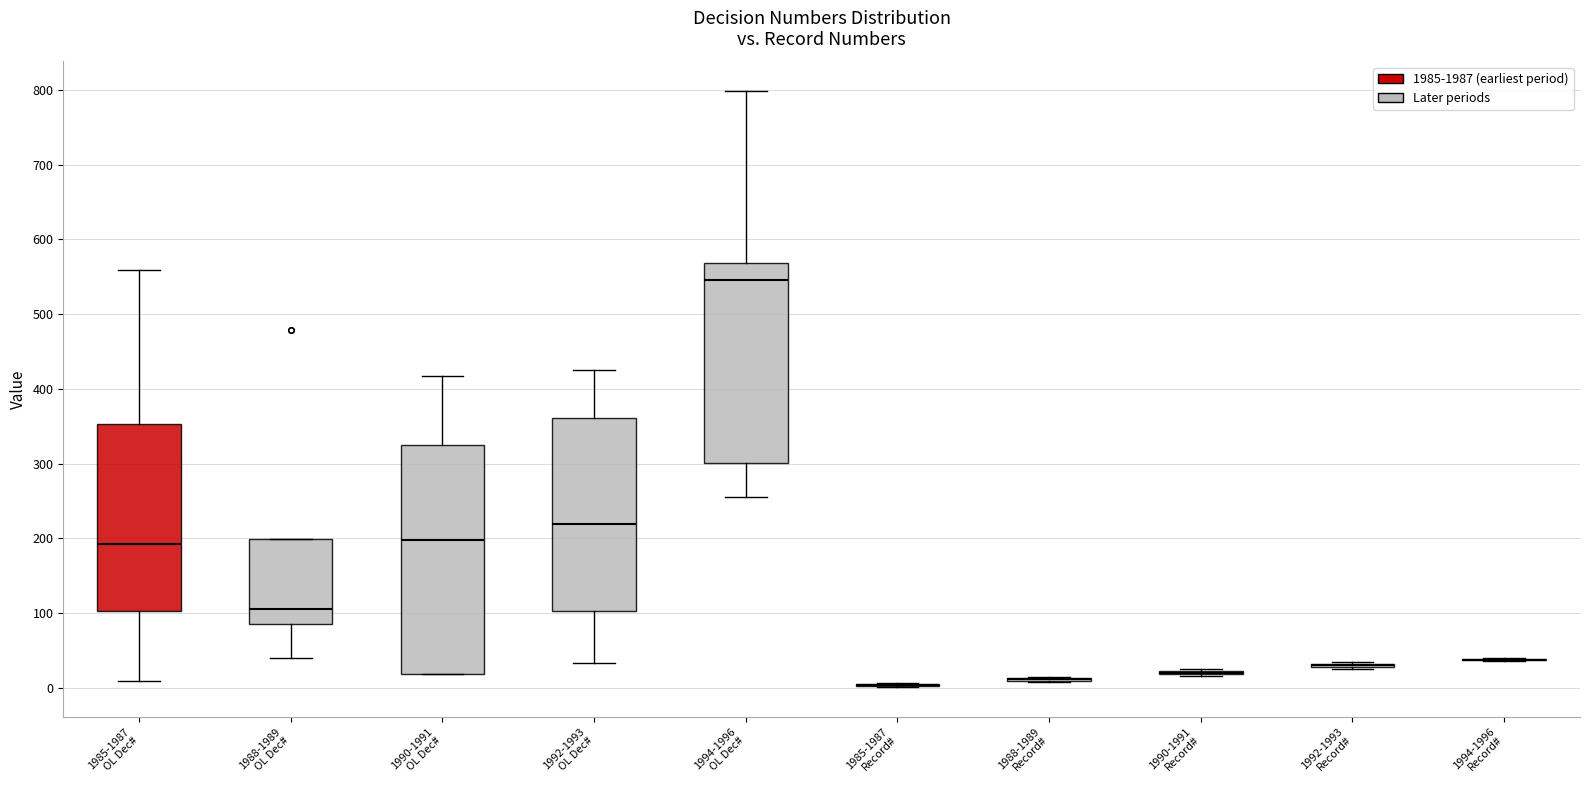

Reading left to right, transcribe this box plot: for each box, give where its median line is, the range the box spans, and where its two whiskers end, as read against the y-axis. The values are not printed on the chart, so give them approximately, as read against the axis.

1985-1987 OL Dec#: median 190, box 100 to 350, whiskers 10 to 560
1988-1989 OL Dec#: median 110, box 90 to 200, whiskers 40 to 200
1990-1991 OL Dec#: median 200, box 20 to 320, whiskers 20 to 420
1992-1993 OL Dec#: median 220, box 100 to 360, whiskers 30 to 430
1994-1996 OL Dec#: median 550, box 300 to 570, whiskers 260 to 800
1985-1987 Record#: box collapsed to a line at 0, whiskers 0 to 10
1988-1989 Record#: box collapsed to a line at 10, whiskers 10 to 20
1990-1991 Record#: box collapsed to a line at 20, whiskers 20 to 30
1992-1993 Record#: box collapsed to a line at 30, whiskers 30 to 40
1994-1996 Record#: box collapsed to a line at 40, whiskers 40 to 40